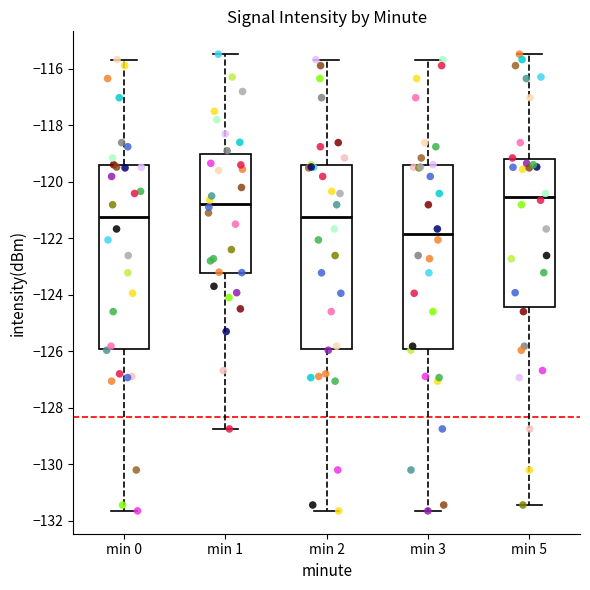

Where is the lower edge of the box for min 0 on the y-axis? The values are not printed on the chart, so give them approximately, as read against the axis.

-126.0